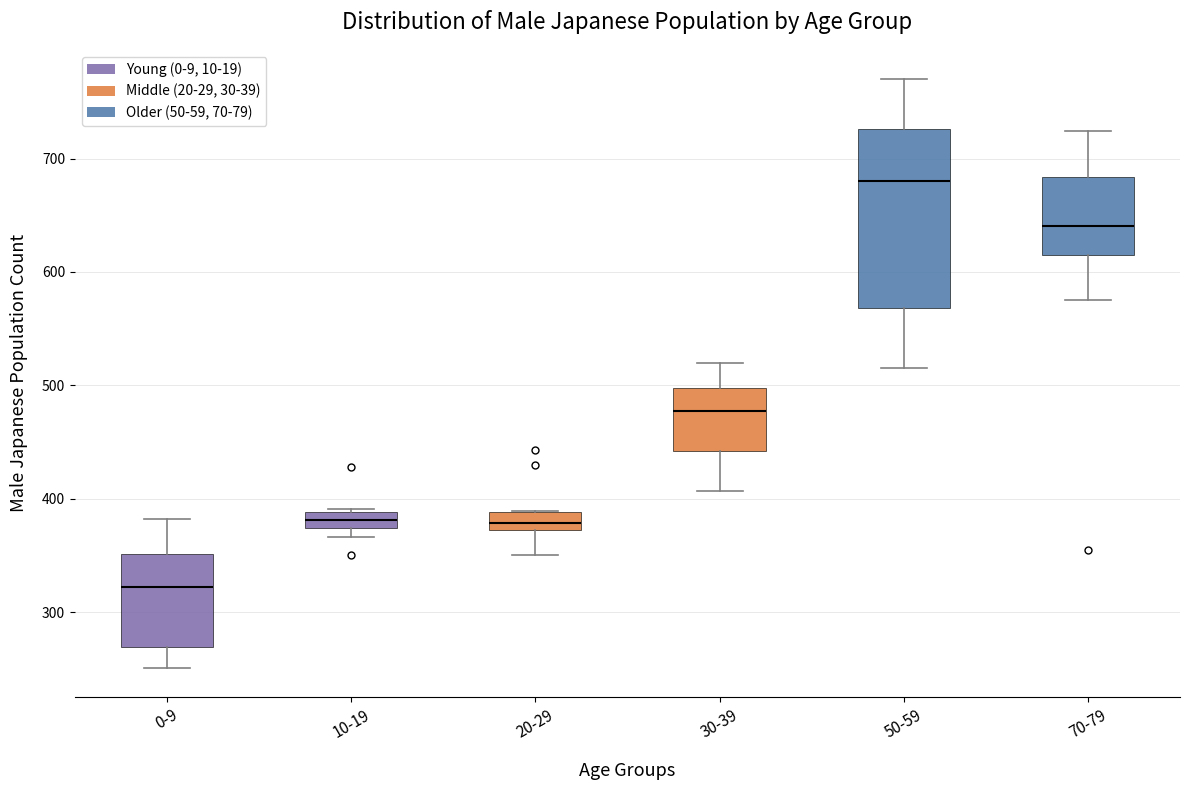

Where does the lower whisker of the box for 50-59 end on the y-axis? The values are not printed on the chart, so give them approximately, as read against the axis.

520